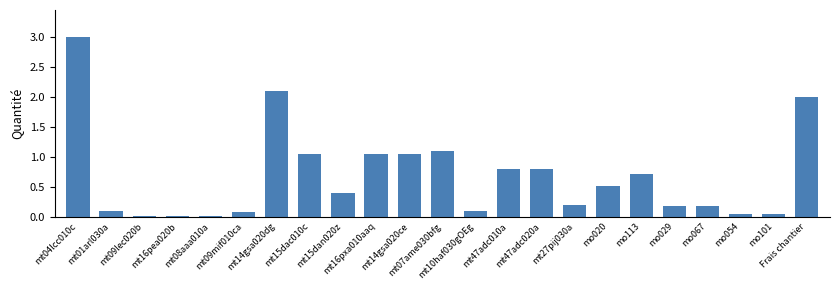

What is the greatest value displayed?

3.0